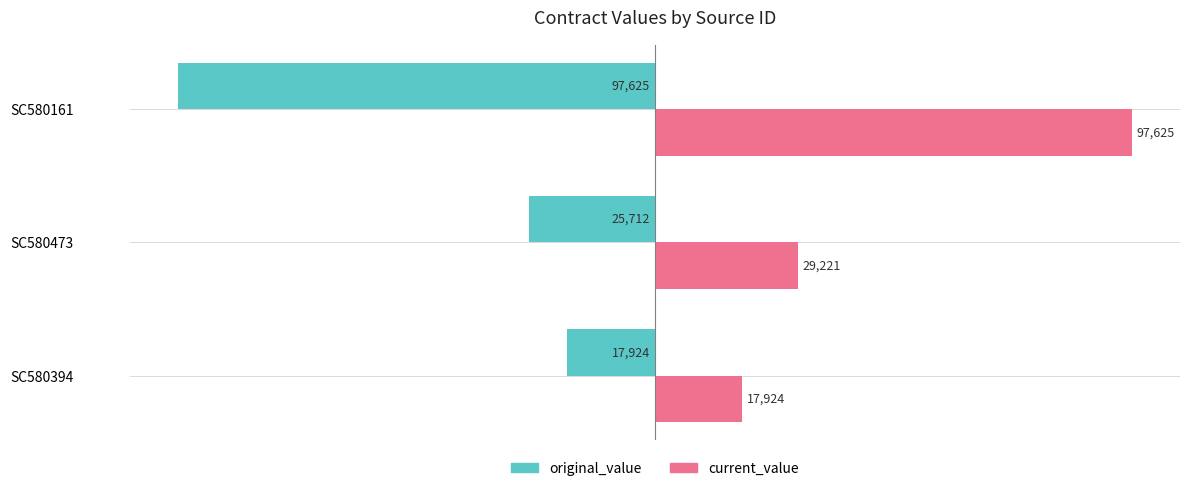

What are all the series names shown in the legend?

original_value, current_value